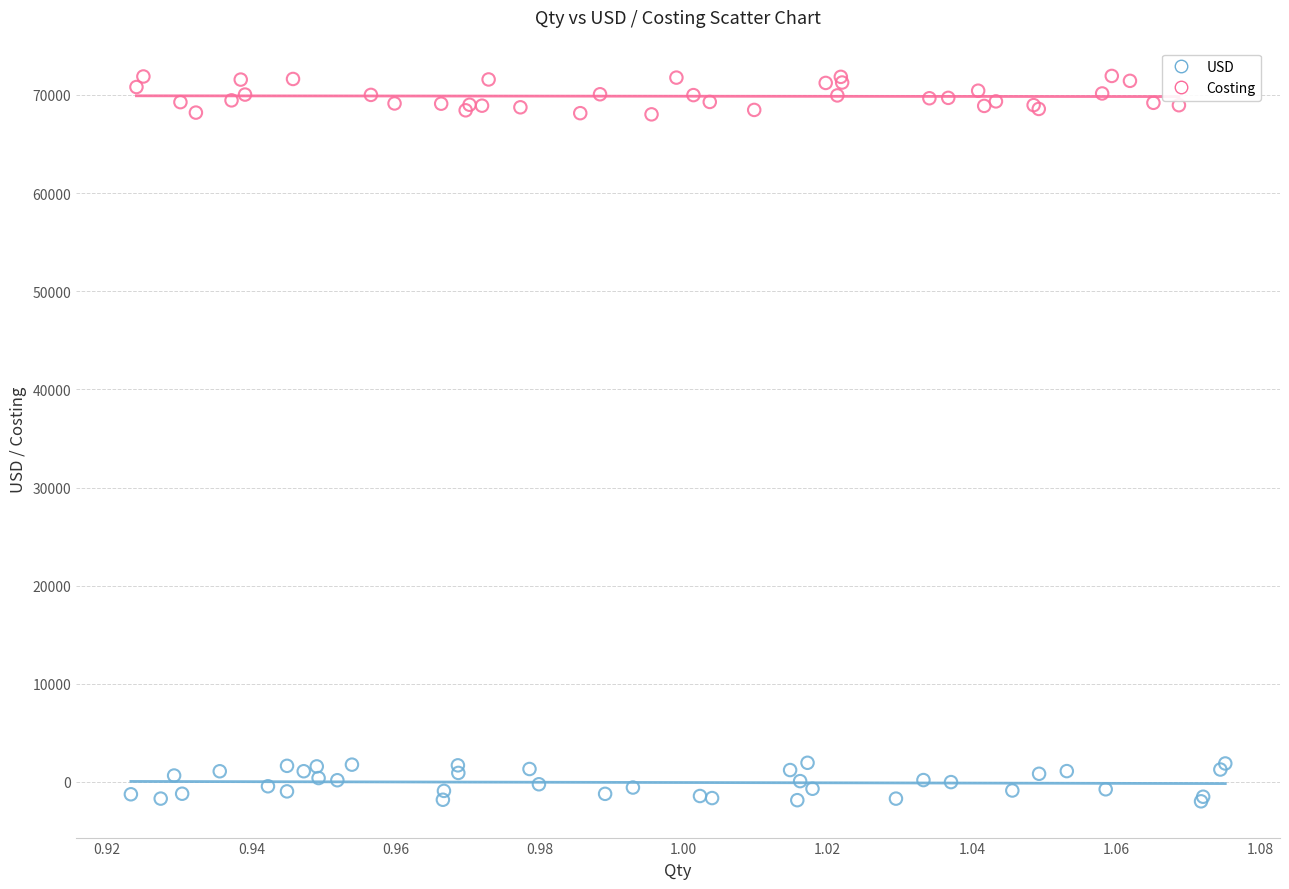

What are all the series names shown in the legend?

USD, Costing